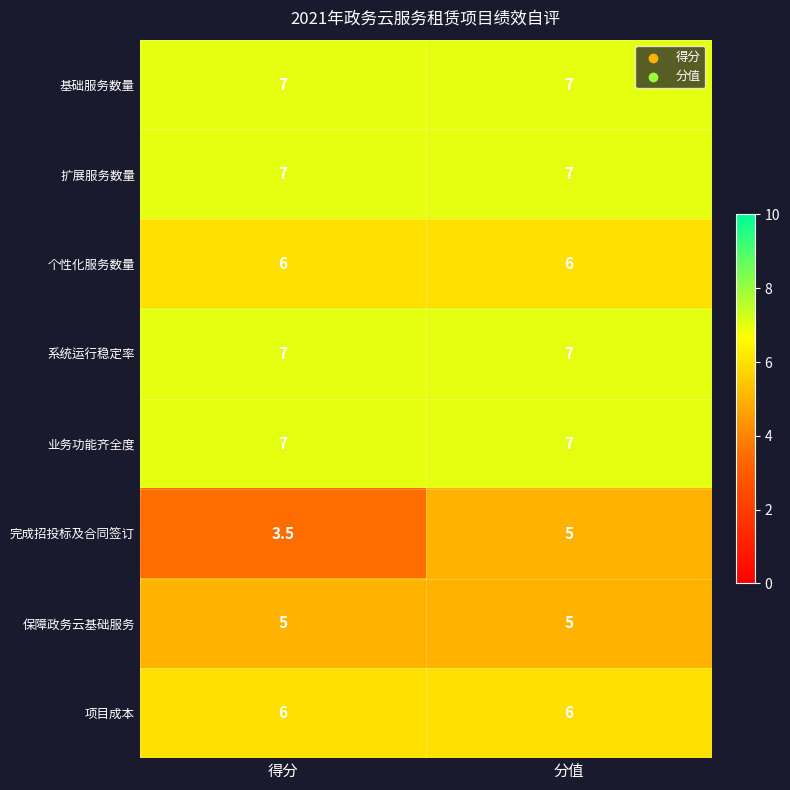

At which category is the sum across all series the highest?

分值